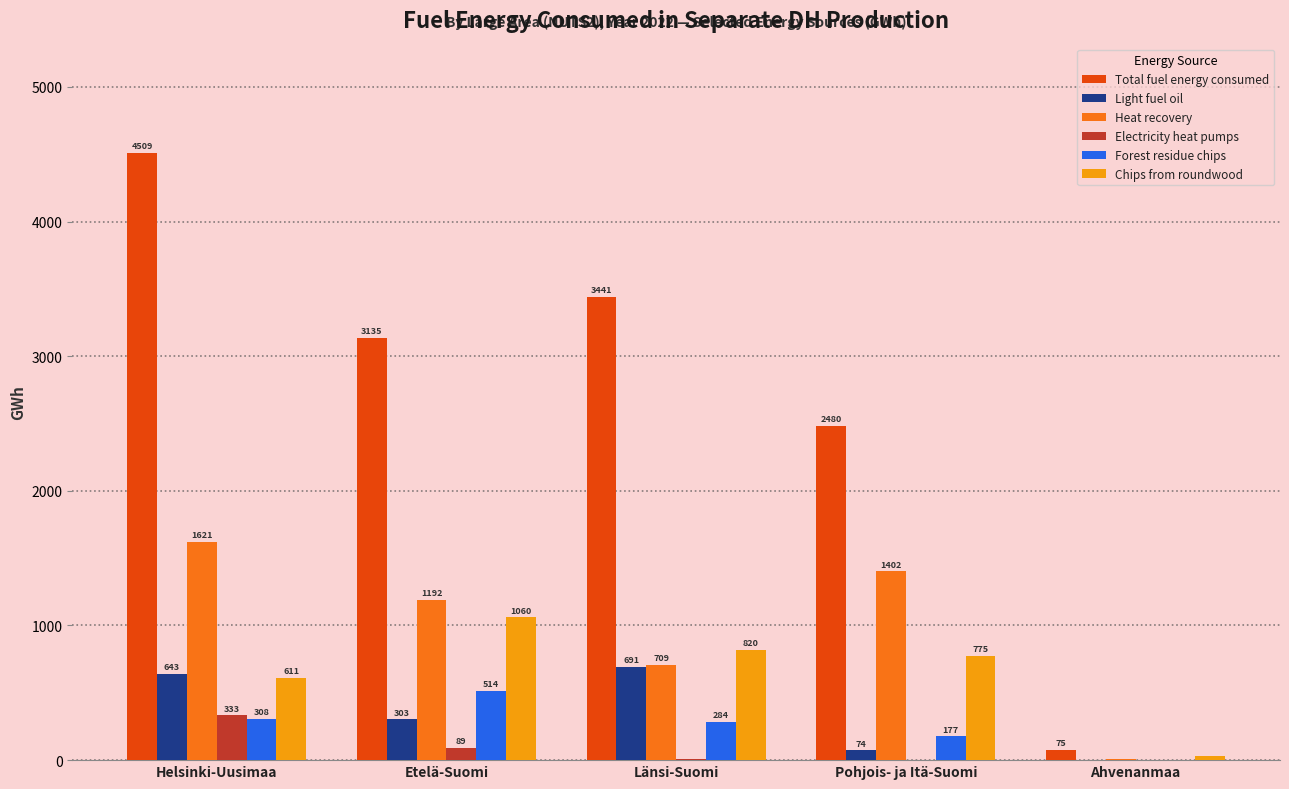

Between Etelä-Suomi and Länsi-Suomi, which series saw the biggest shift?

Heat recovery